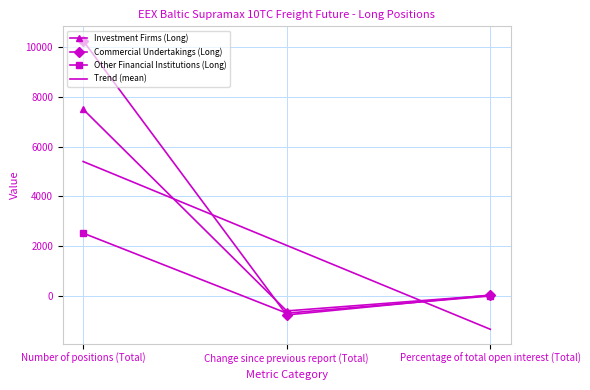

Which series has the largest range (max minus min)?

Commercial Undertakings (Long)